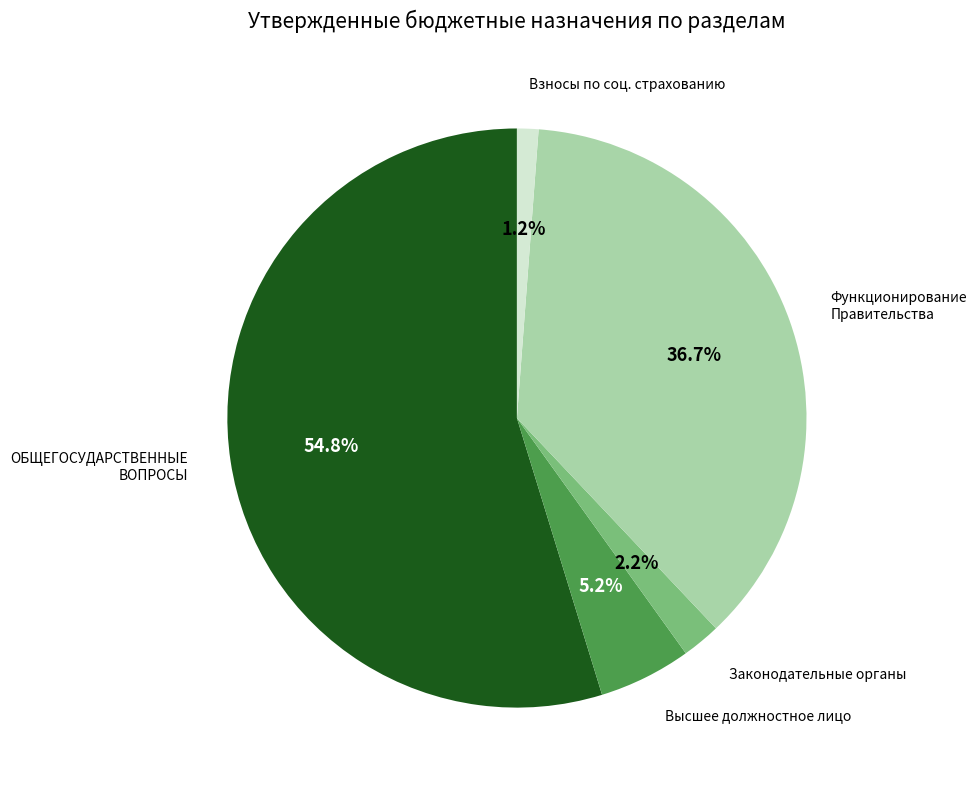

How many slices are in this pie chart?

5